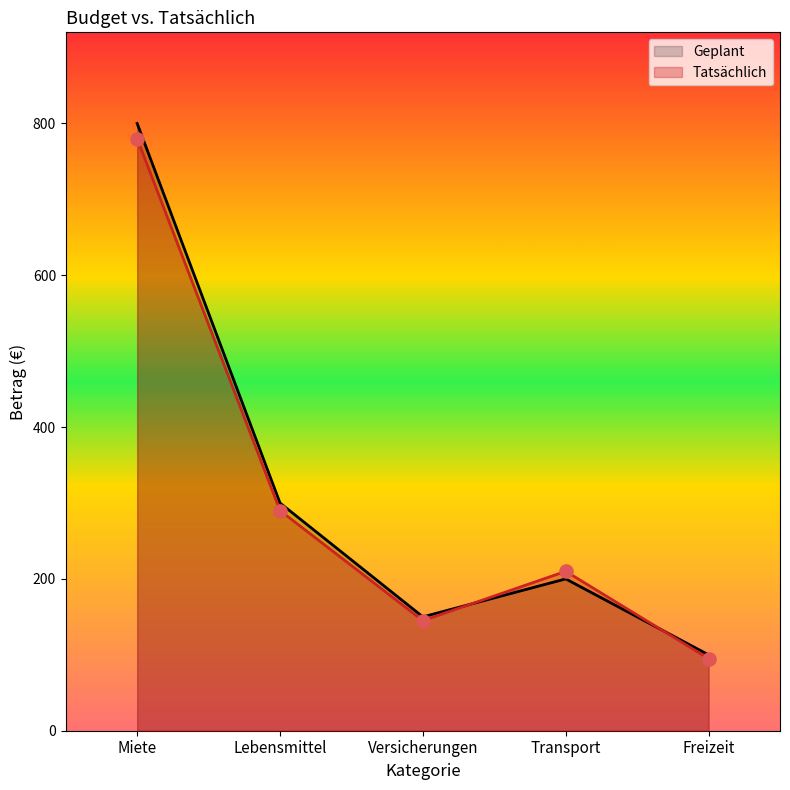

Which series contains the lowest Y value?

Tatsächlich